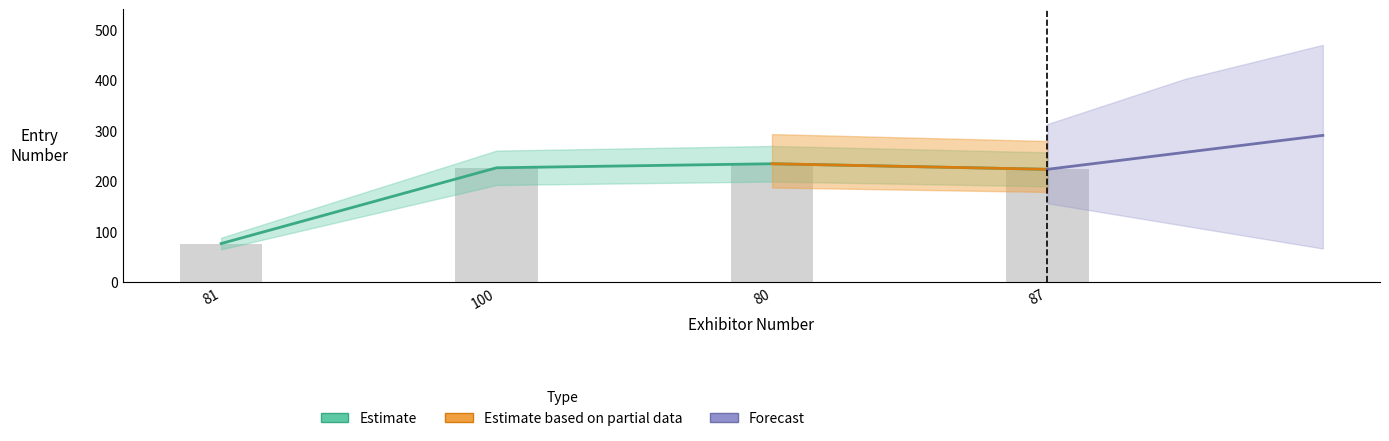

Reading left to right, what are all the values shown in this chart?

81=77	100=227	80=235	87=224